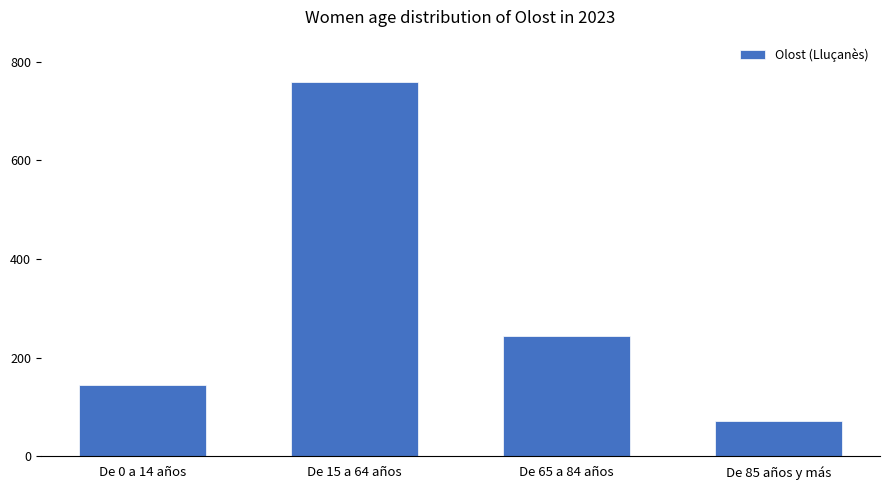

What is the label of the 4th bar from the left?

De 85 años y más